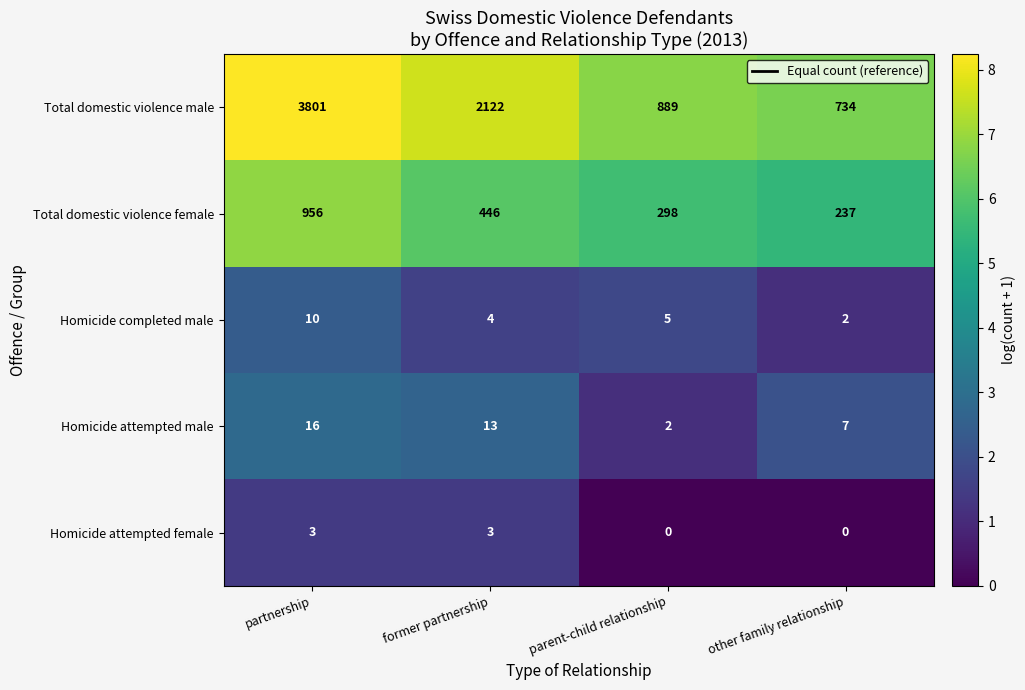

True or false: Total domestic violence male has a value of 889 at parent-child relationship.

True